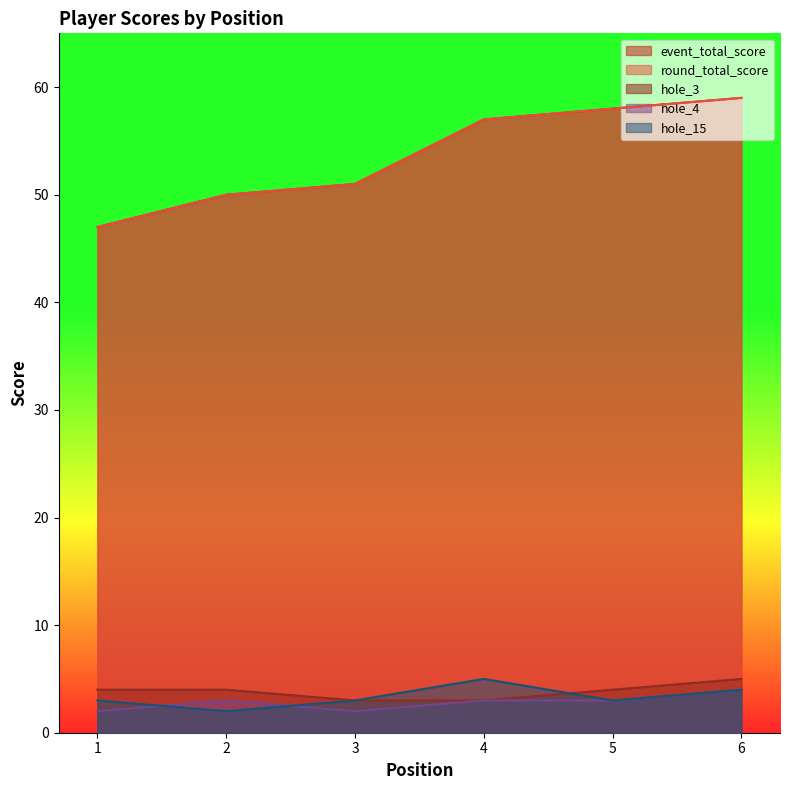

True or false: hole_15 and event_total_score cross at least once.

False